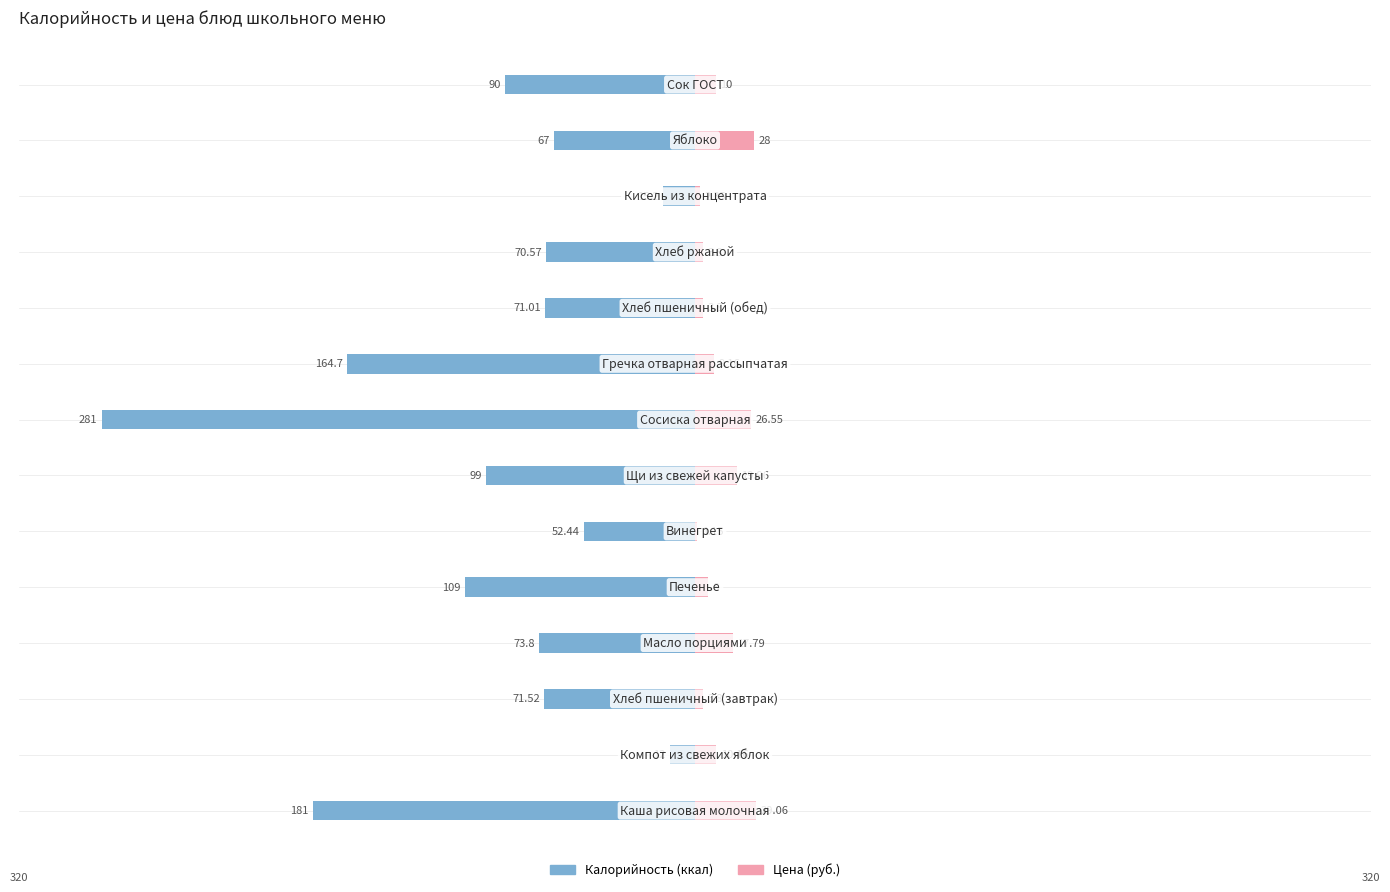

Which series has the largest range (max minus min)?

Калорийность